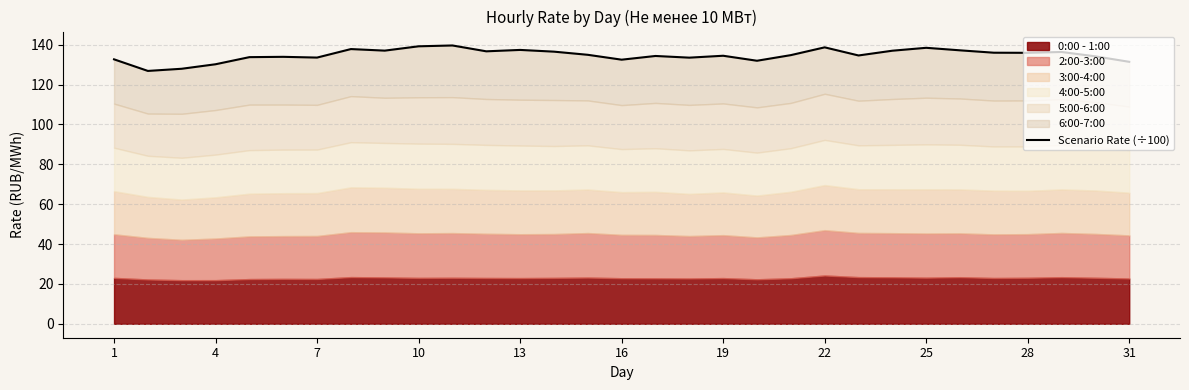

What is the greatest value displayed?

139.6